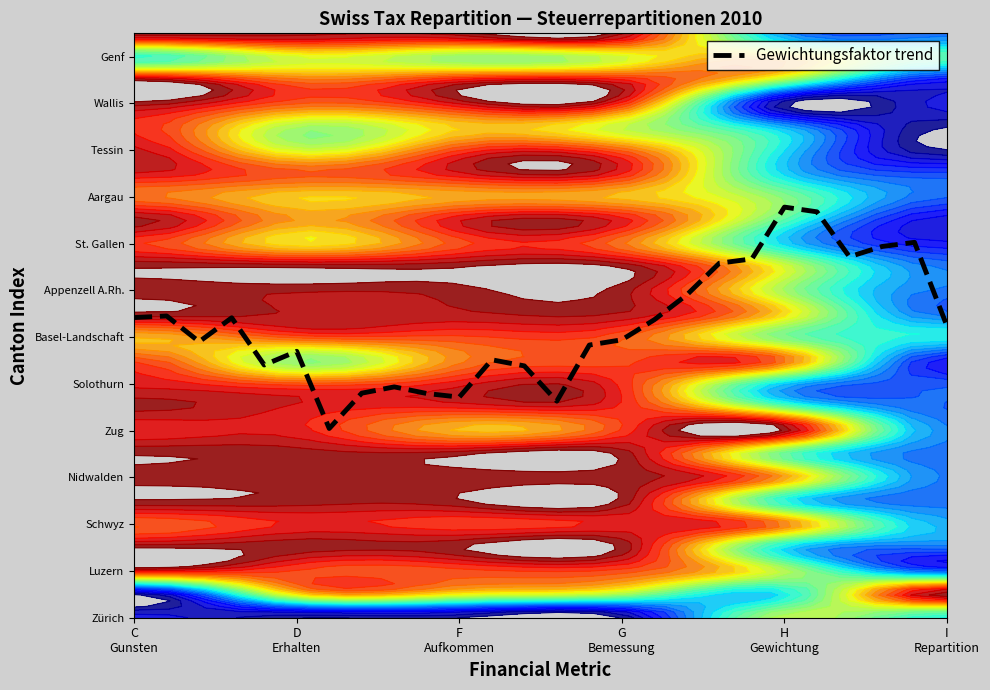

What is the average value?

12.5